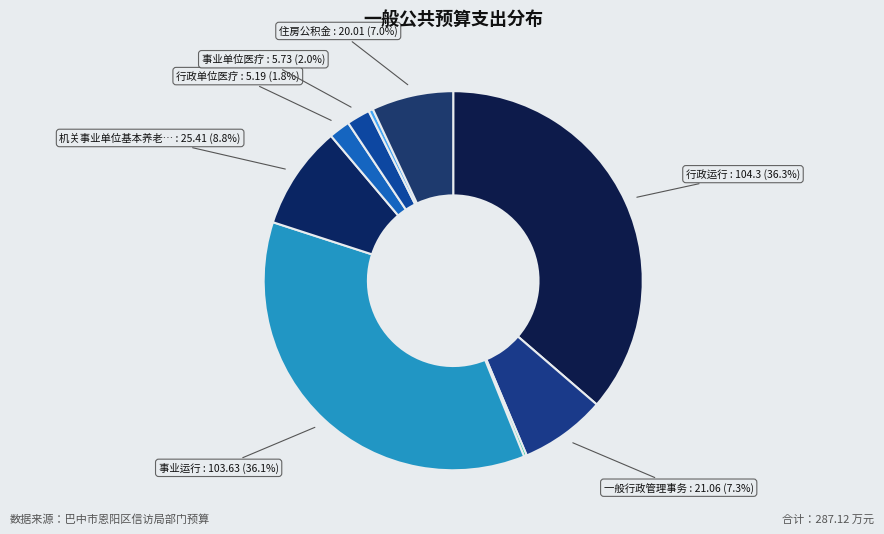

Which slice is the largest?

行政运行